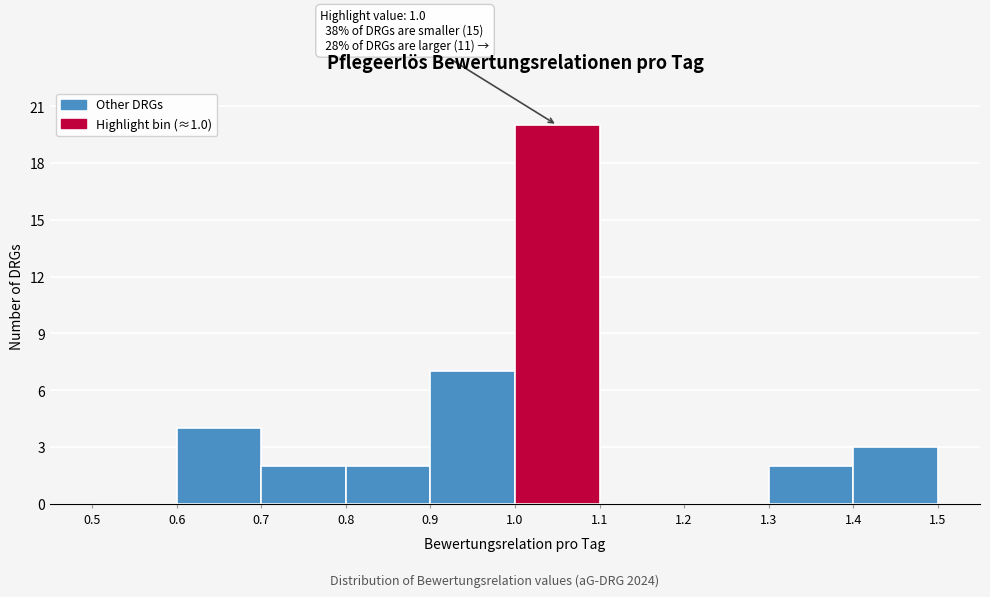

Over which range of the x-axis is the bar tallest?

1.0 to 1.1